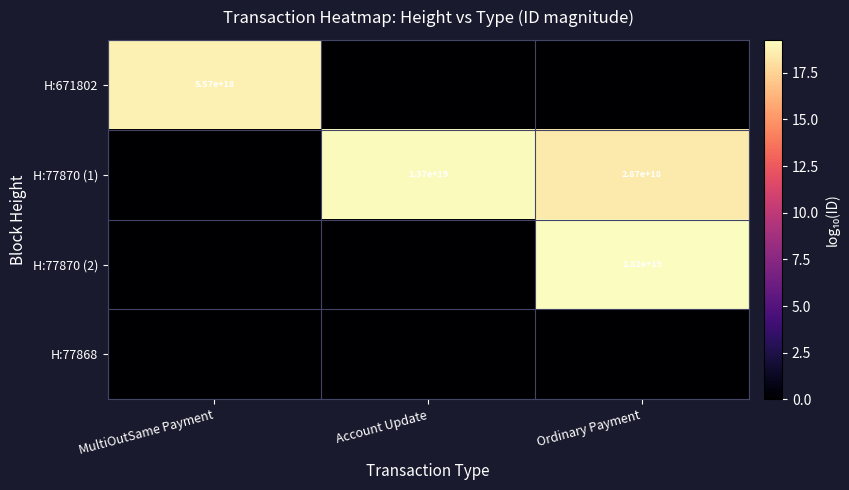

The H:77870 (2) series shows 18200000000000000000 at Ordinary Payment. True or false?

True